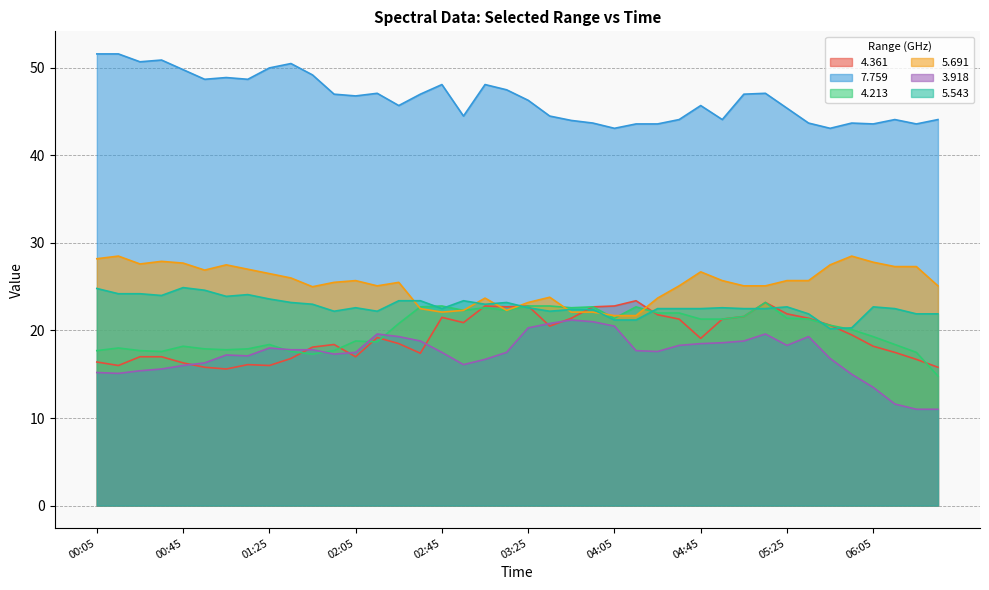

In 4.361, how many points are lower than both neighbors (excluding endpoints)?

9